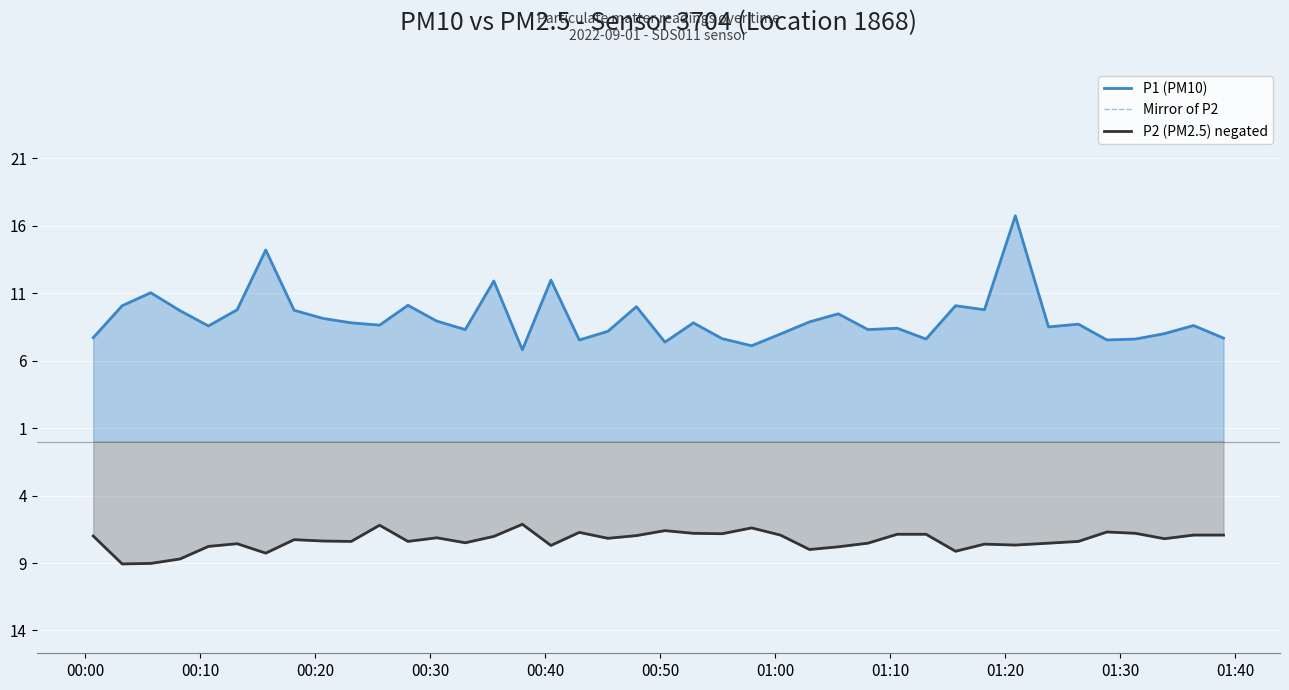

True or false: P2 (PM2.5) negated and Mirror of P2 intersect in this chart.

False